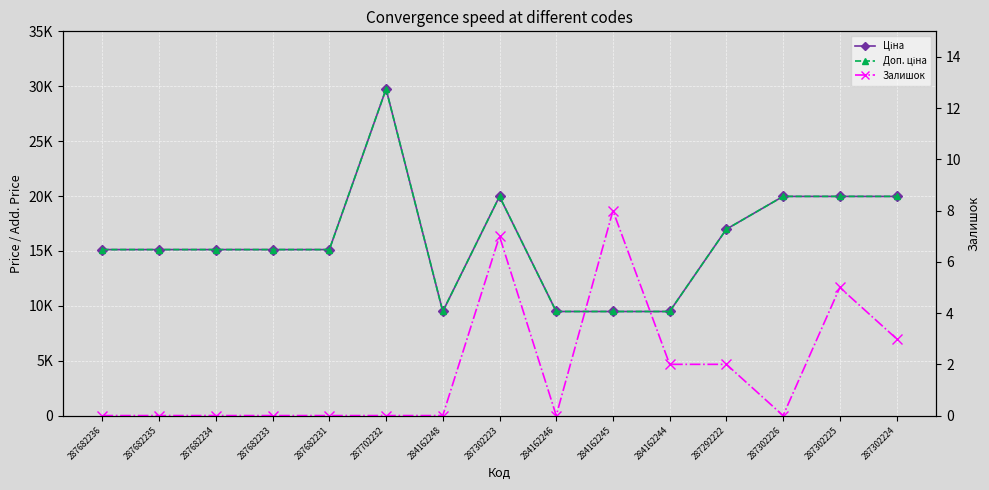

True or false: Доп. ціна and Ціна intersect in this chart.

False